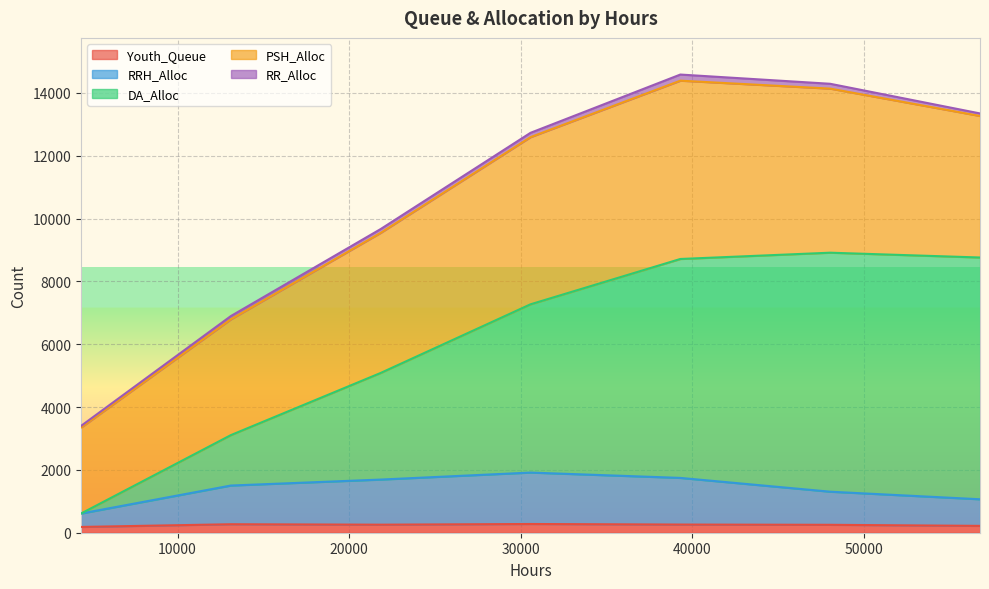

What is the highest value of the Youth_Queue series?

278